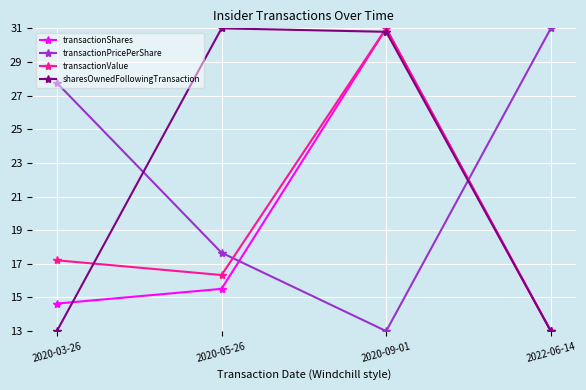

Where do transactionValue and transactionPricePerShare first cross each other?

2020-05-26 and 2020-09-01